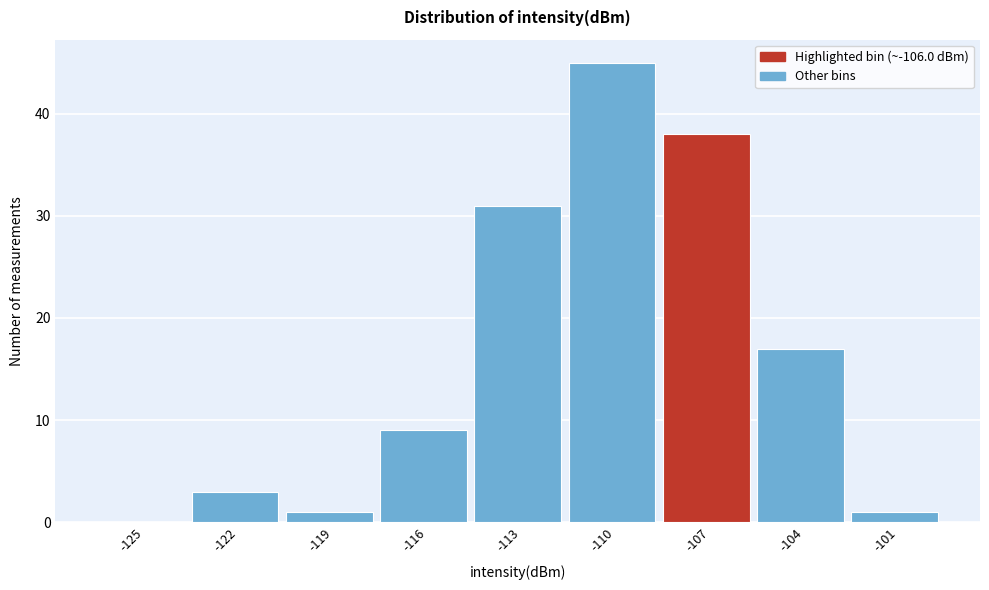

Reading right to left, what are all the values shown in this chart?

-101=1	-104=17	-107=38	-110=45	-113=31	-116=9	-119=1	-122=3	-125=0